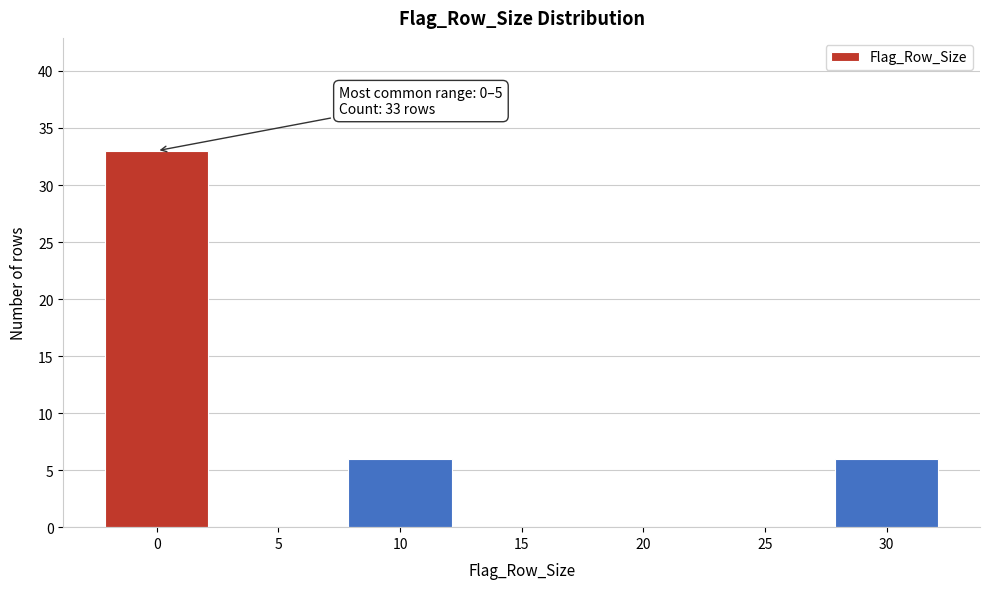

Reading left to right, what are all the values shown in this chart?

0=33	5=0	10=6	15=0	20=0	25=0	30=6